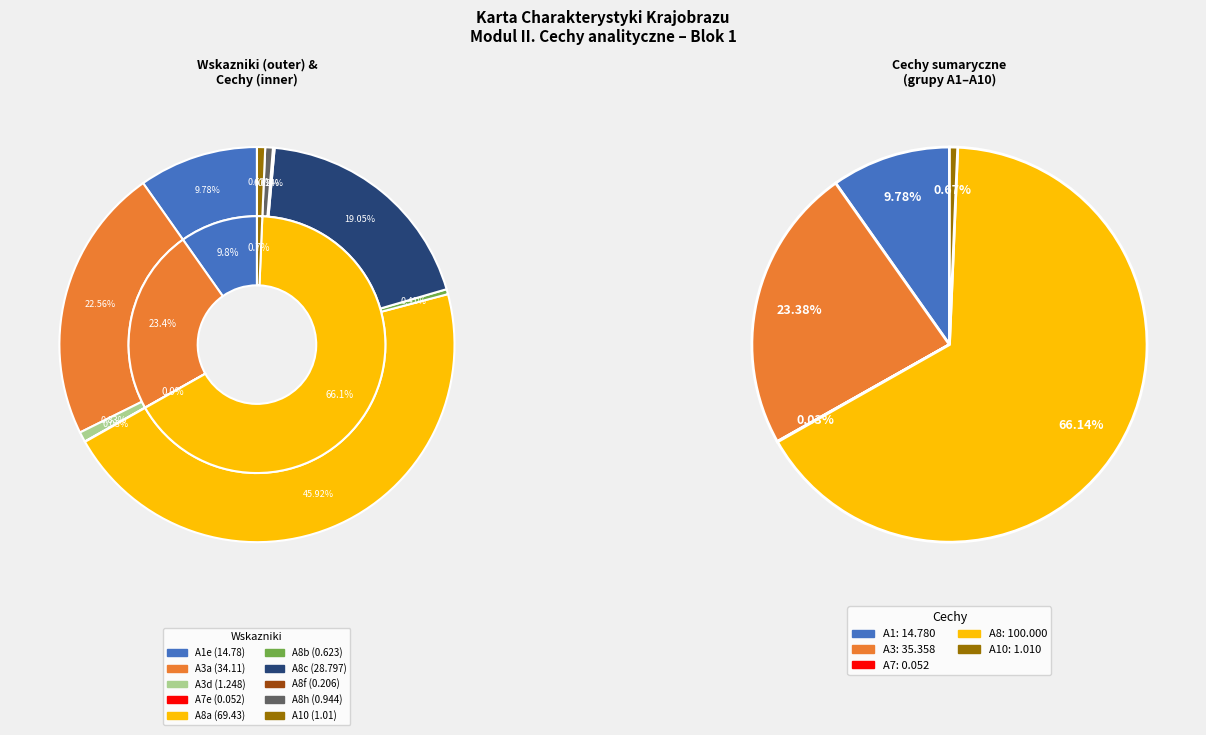

Does any single category account for the majority?

No